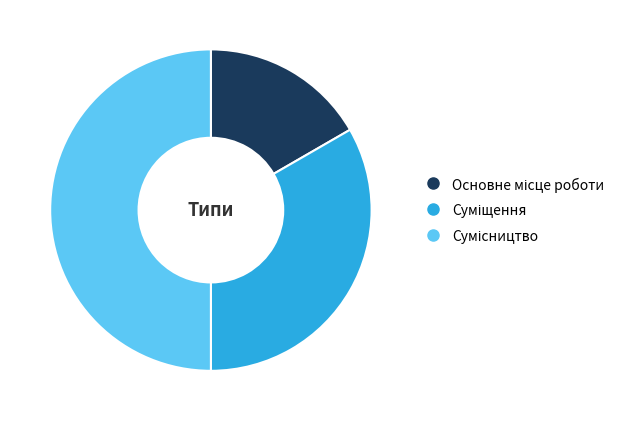

Count the number of slices in the pie.

3